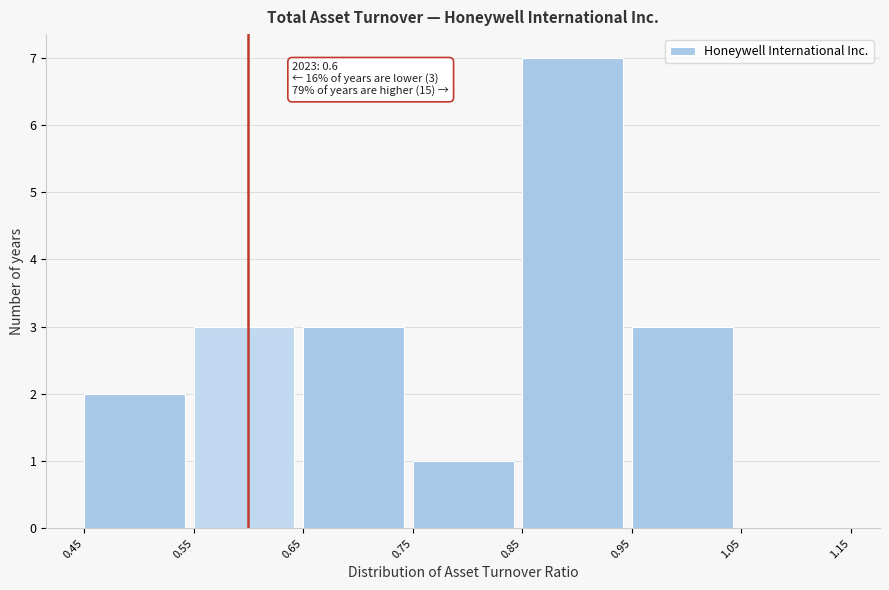

Which range on the x-axis has the tallest bar?

0.85 to 0.95